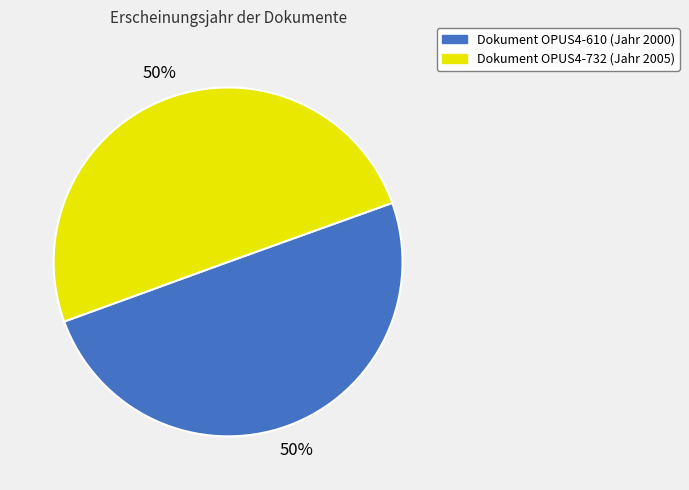

To the nearest percent, what is the average slice percentage?

50%